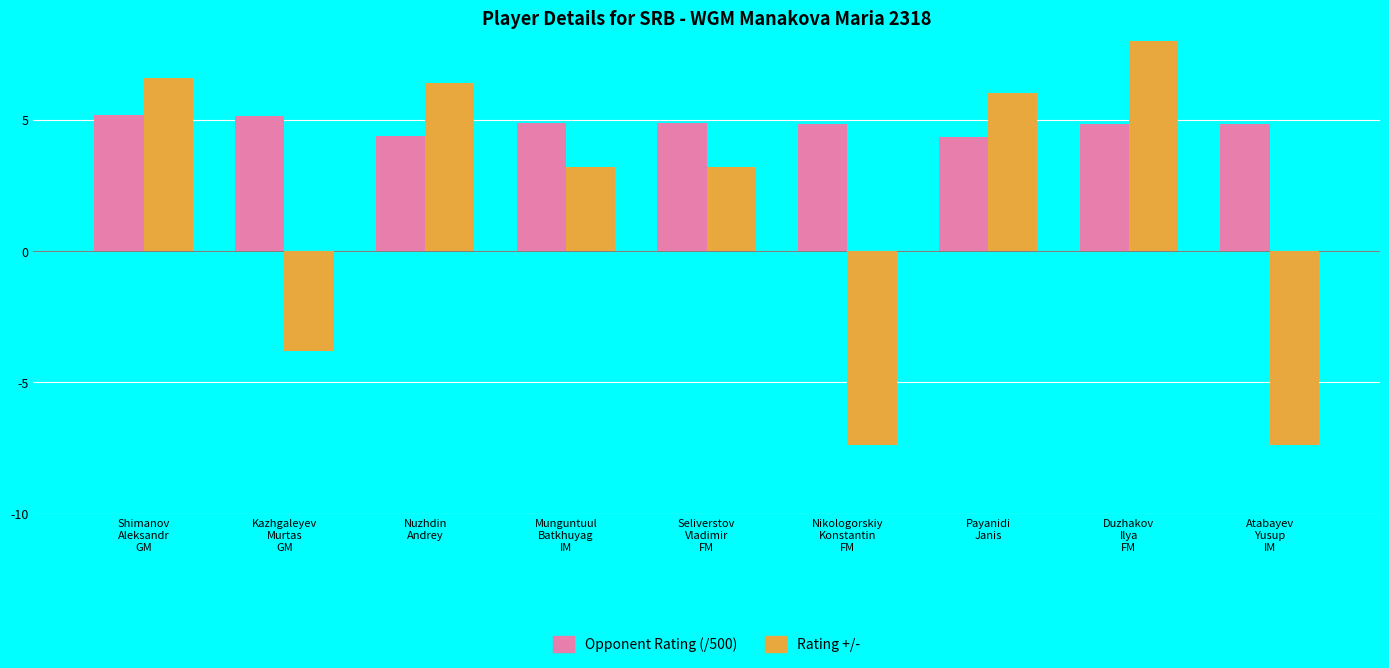

Are the bars horizontal?

No